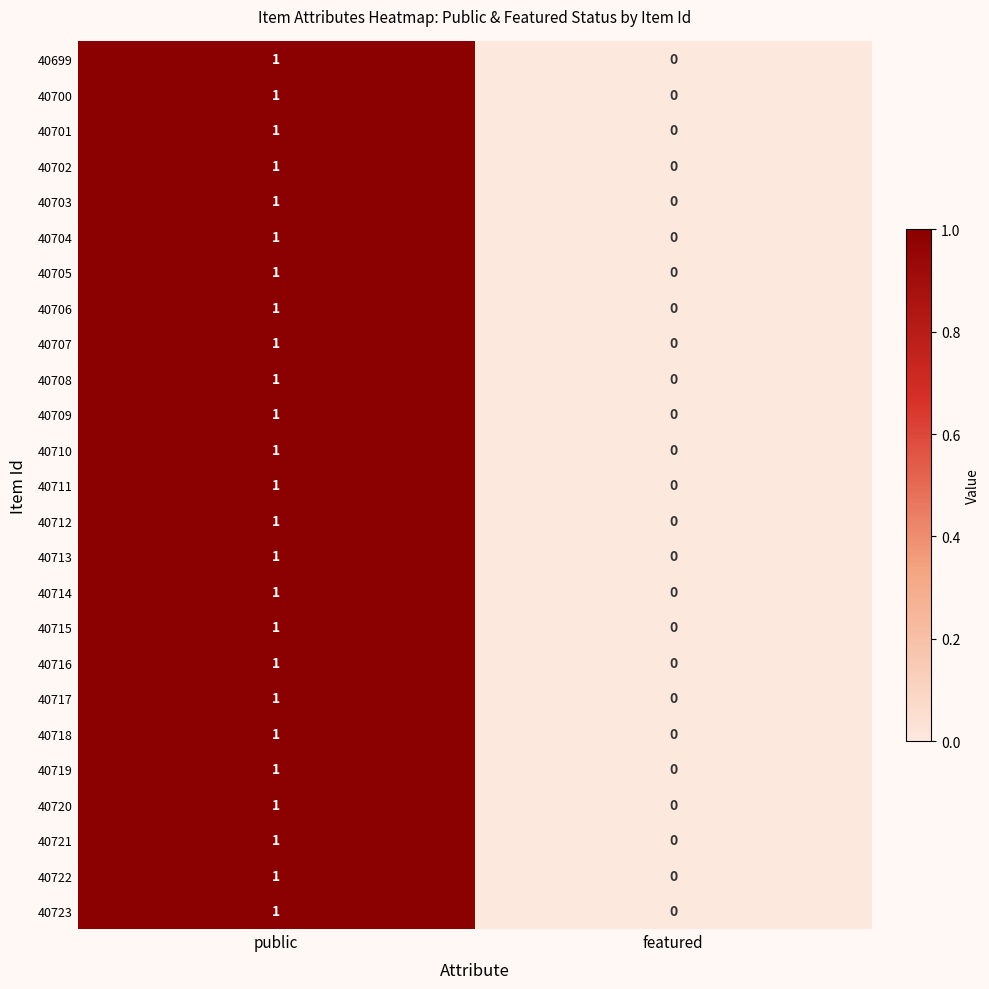

Which label corresponds to the largest value in the chart?

public